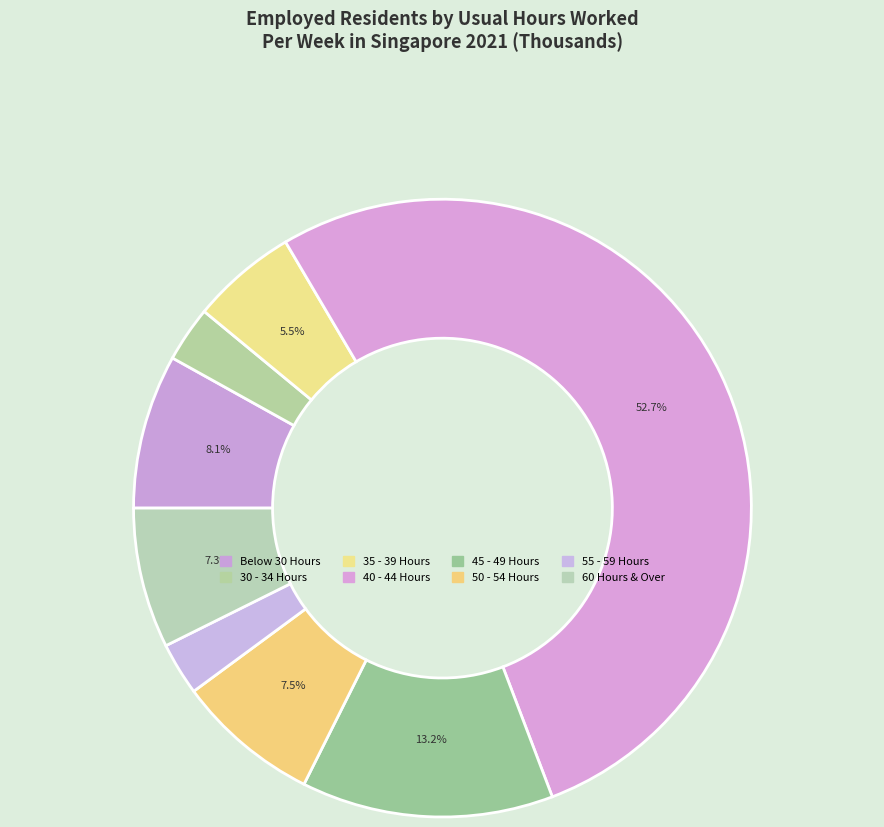

To the nearest percent, what is the difference between the 55 - 59 Hours and 35 - 39 Hours slice percentages?

3%